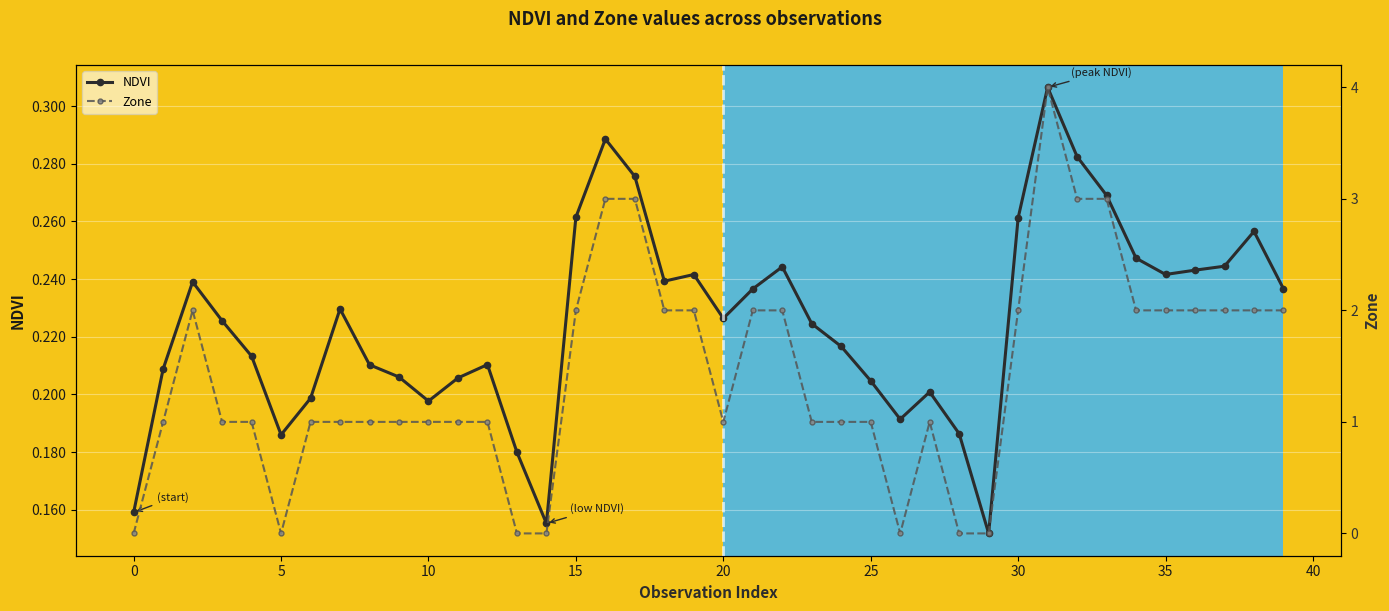

How many series are shown in this chart?

2